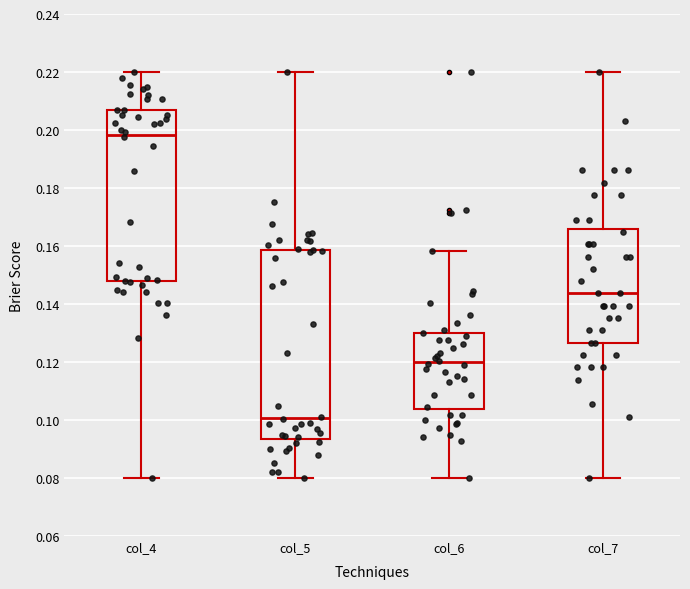

Reading left to right, read every box against the y-axis: the position of its median line, the range the box covers, and the ends of its whiskers. The values are not printed on the chart, so give them approximately, as read against the axis.

col_4: median 0.198, box 0.148 to 0.206, whiskers 0.080 to 0.220
col_5: median 0.100, box 0.094 to 0.158, whiskers 0.080 to 0.220
col_6: median 0.120, box 0.104 to 0.130, whiskers 0.080 to 0.158
col_7: median 0.144, box 0.126 to 0.166, whiskers 0.080 to 0.220